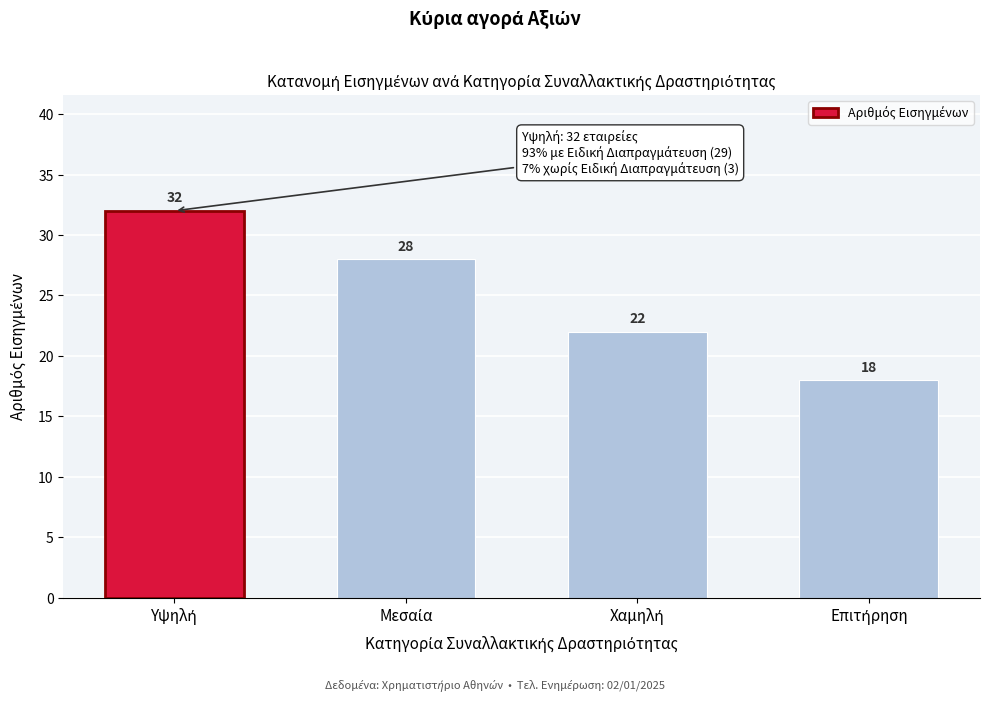

Reading left to right, list all the values displayed in this chart.

32	28	22	18